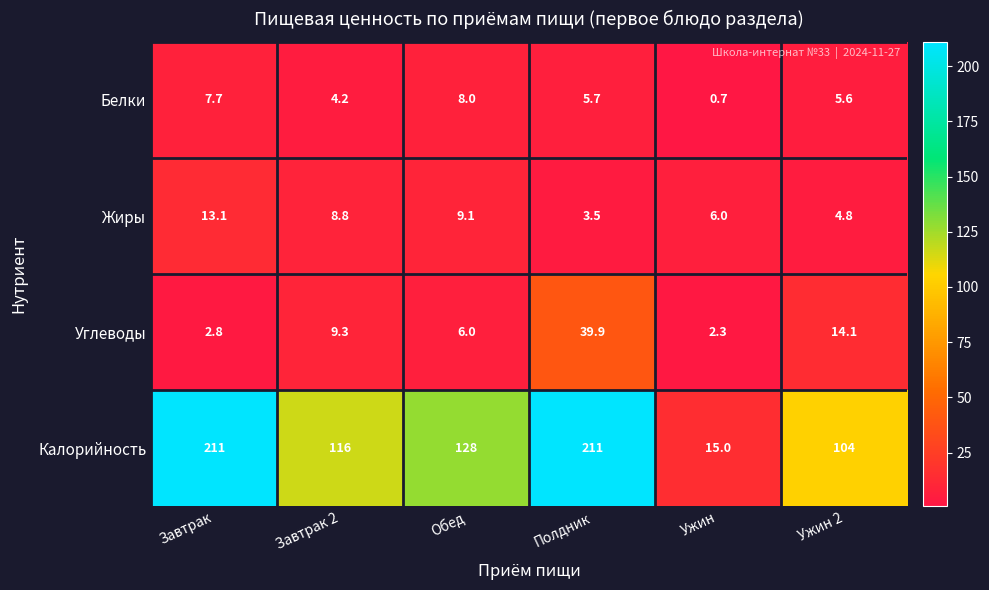

Which series has the largest total across all categories?

Калорийность